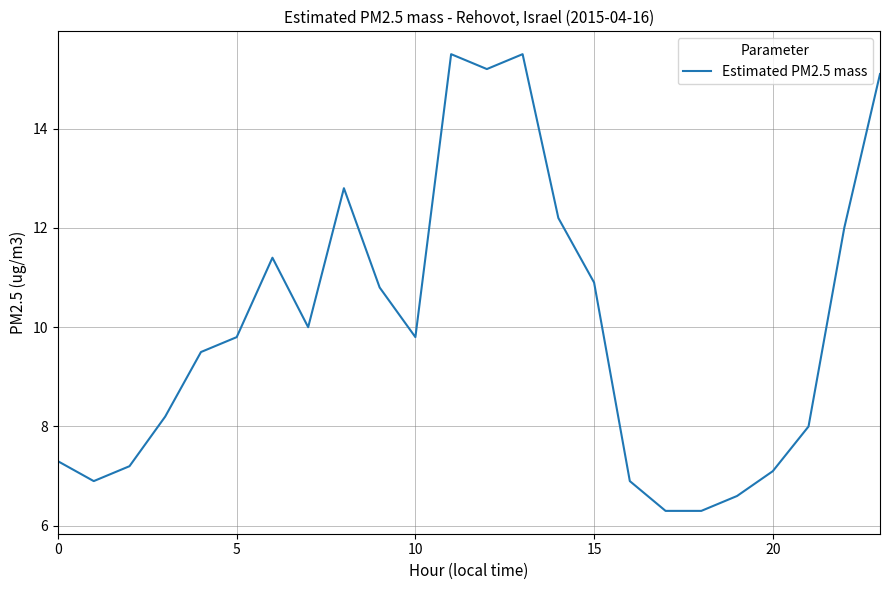

What is the greatest value displayed?

15.5